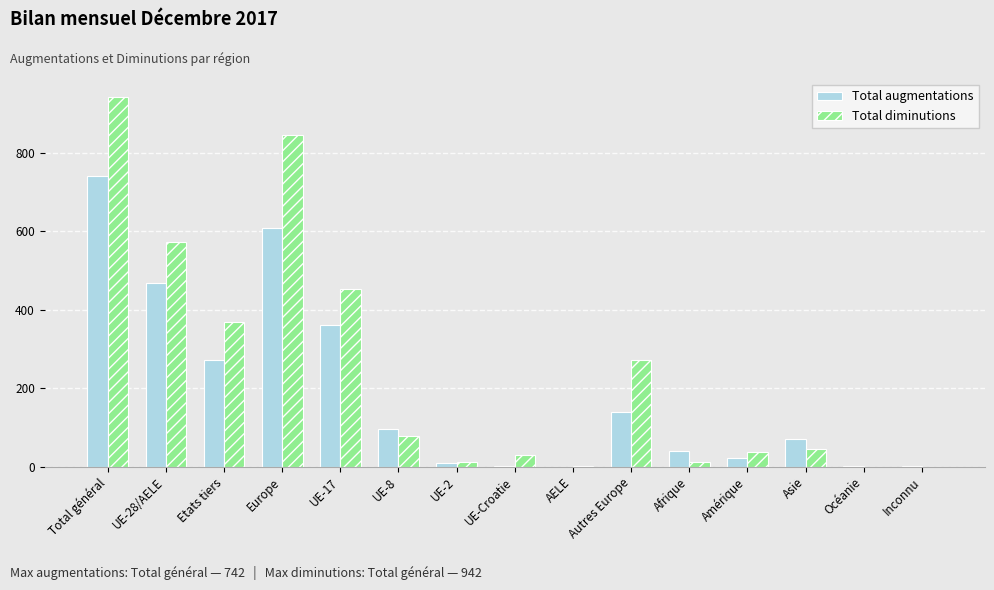

How many groups of bars are there?

15